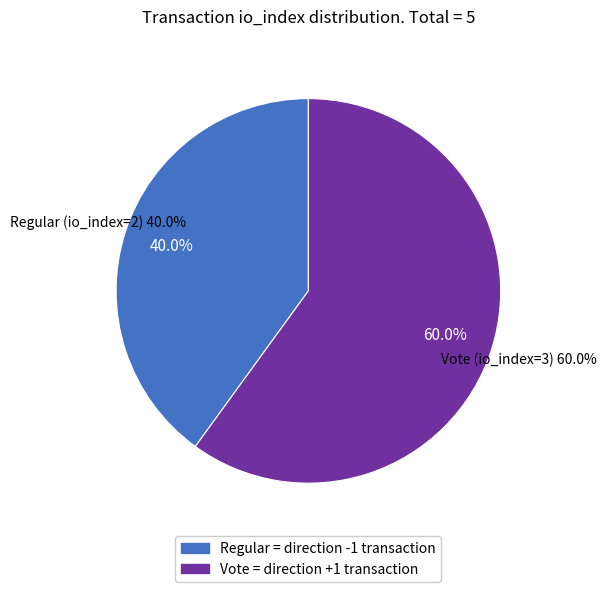

Is it true that Vote (io_index=3) is 55% of the pie?

False